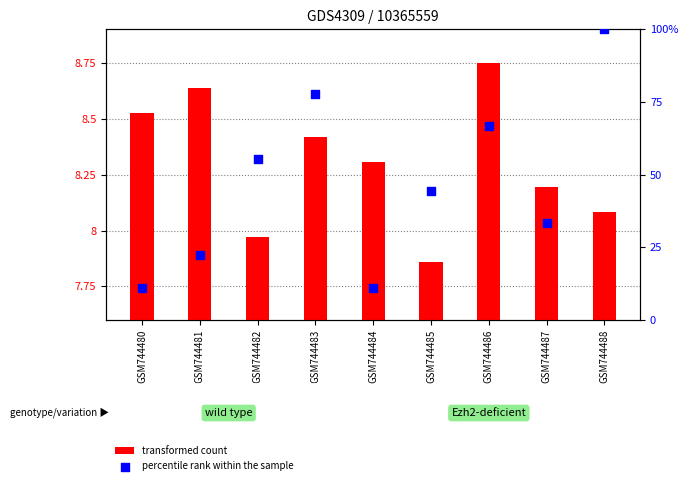

At how many categories does at least one series exceed 77?

2